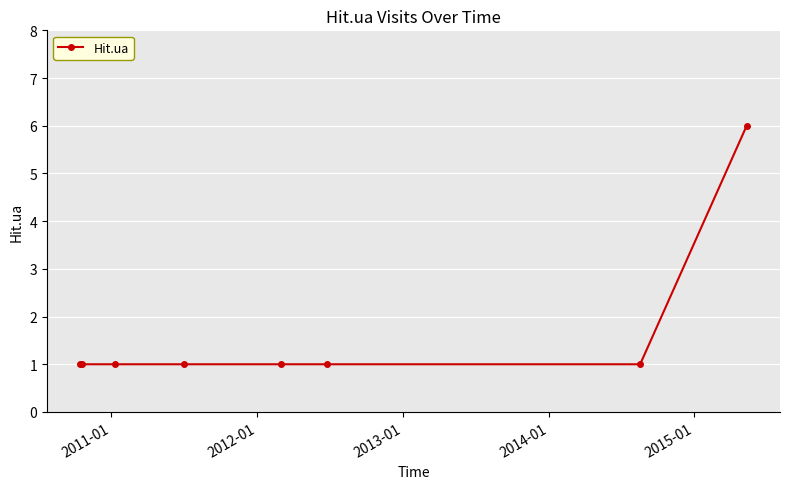

What is the value of the 2nd point from the left?

1